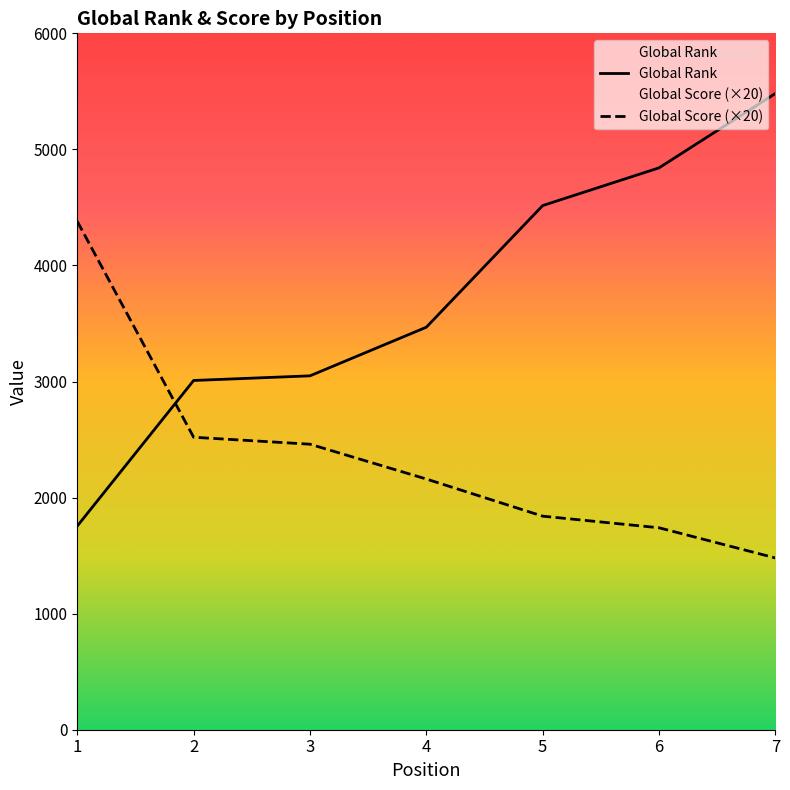

Does the chart display data point markers on the line(s)?

No